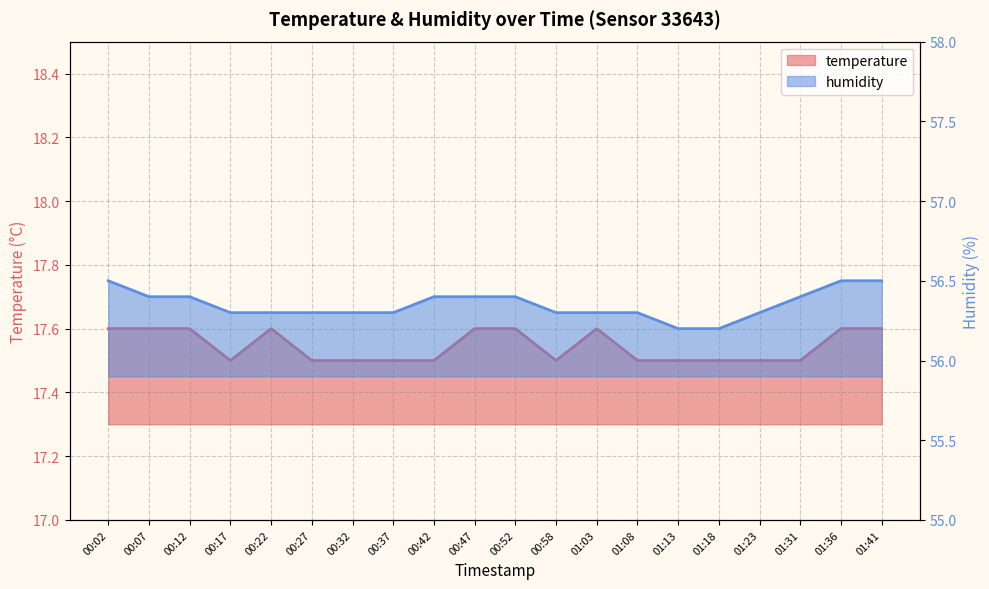

What is the average value of the humidity series?

56.4